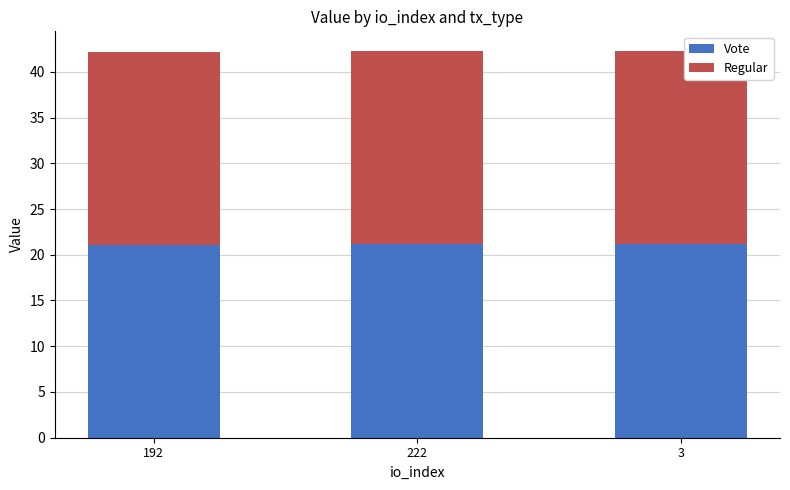

The Vote series shows 21.1 at 192. True or false?

True